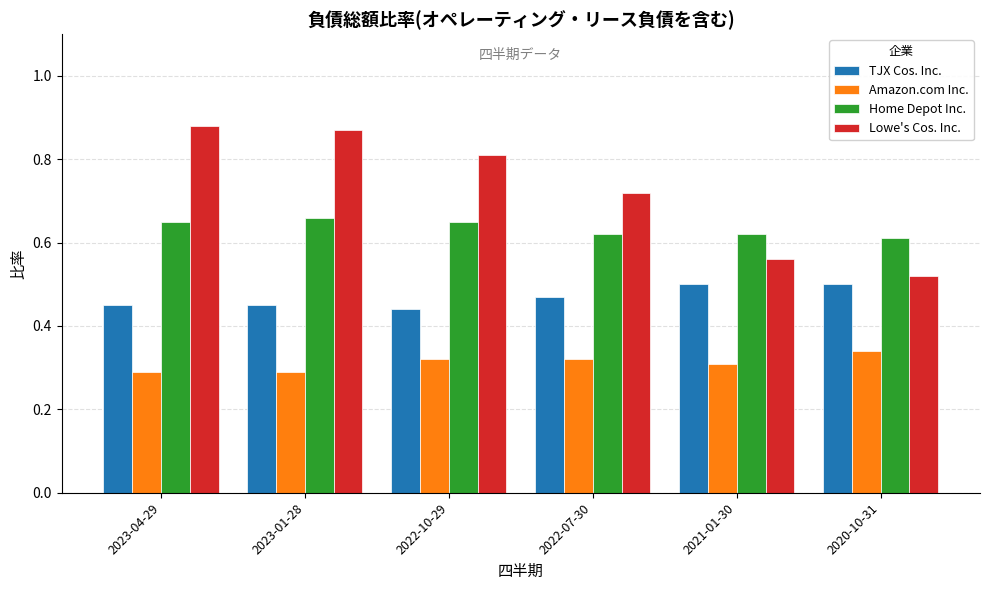

What is the label of the 6th bar from the right?

2023-04-29